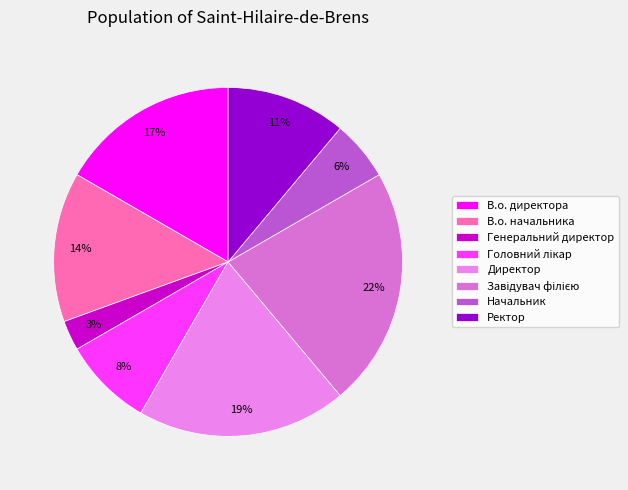

Is it true that Головний лікар is 8% of the pie?

True